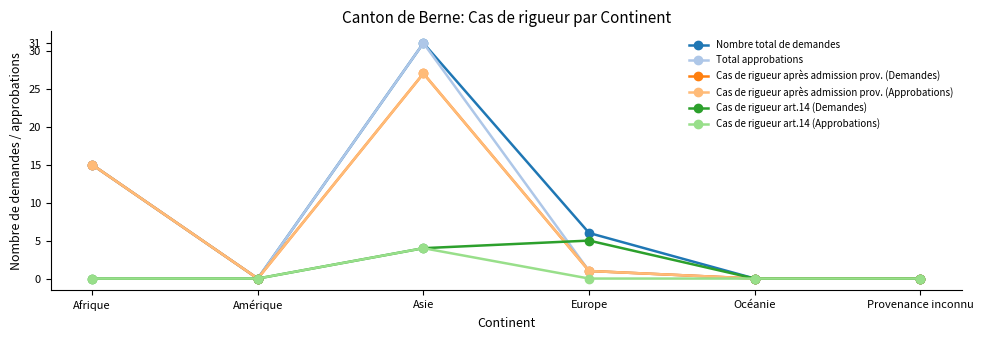

Reading left to right, list all the values displayed in this chart.

Nombre total de demandes: Afrique=15	Amérique=0	Asie=31	Europe=6	Océanie=0	Provenance inconnu=0
Total approbations: Afrique=15	Amérique=0	Asie=31	Europe=1	Océanie=0	Provenance inconnu=0
Cas de rigueur après admission prov. (Demandes): Afrique=15	Amérique=0	Asie=27	Europe=1	Océanie=0	Provenance inconnu=0
Cas de rigueur après admission prov. (Approbations): Afrique=15	Amérique=0	Asie=27	Europe=1	Océanie=0	Provenance inconnu=0
Cas de rigueur art.14 (Demandes): Afrique=0	Amérique=0	Asie=4	Europe=5	Océanie=0	Provenance inconnu=0
Cas de rigueur art.14 (Approbations): Afrique=0	Amérique=0	Asie=4	Europe=0	Océanie=0	Provenance inconnu=0